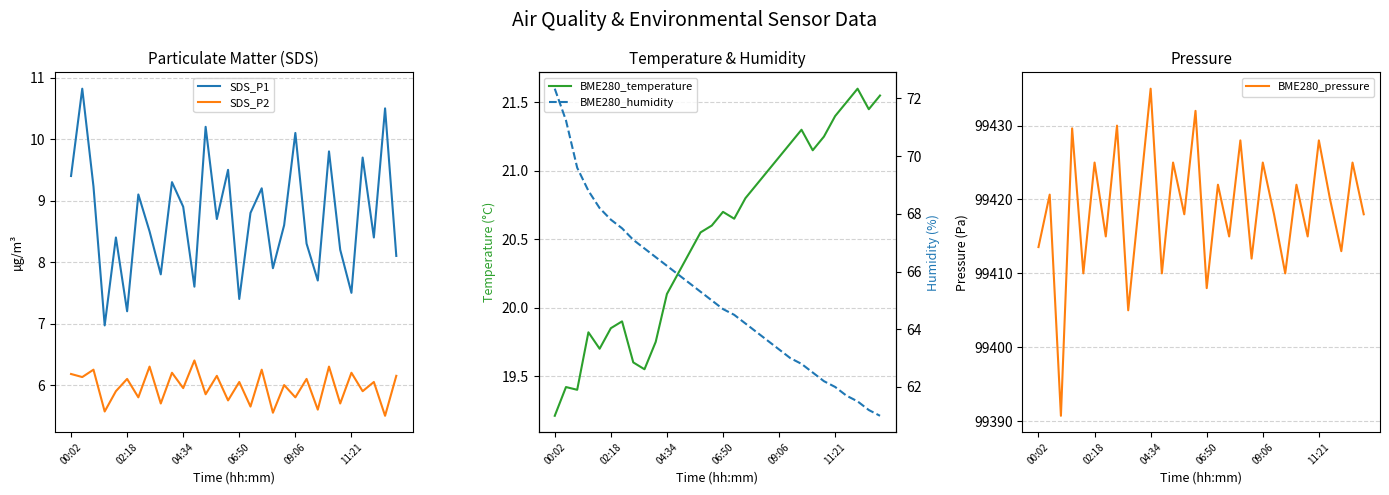

True or false: SDS_P2 and BME280_humidity intersect in this chart.

False